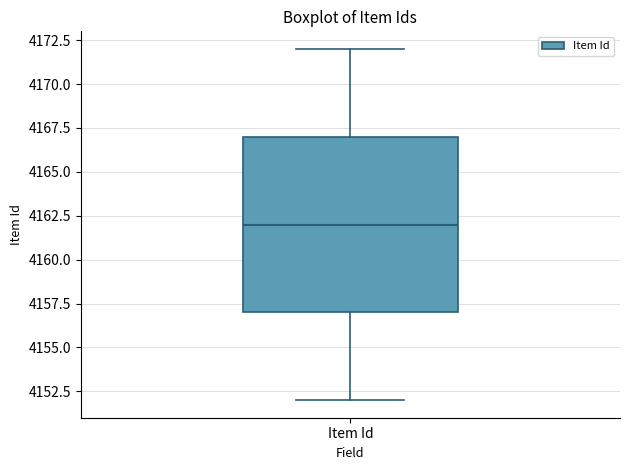

Where is the lower edge of the box for Item Id on the y-axis? The values are not printed on the chart, so give them approximately, as read against the axis.

4157